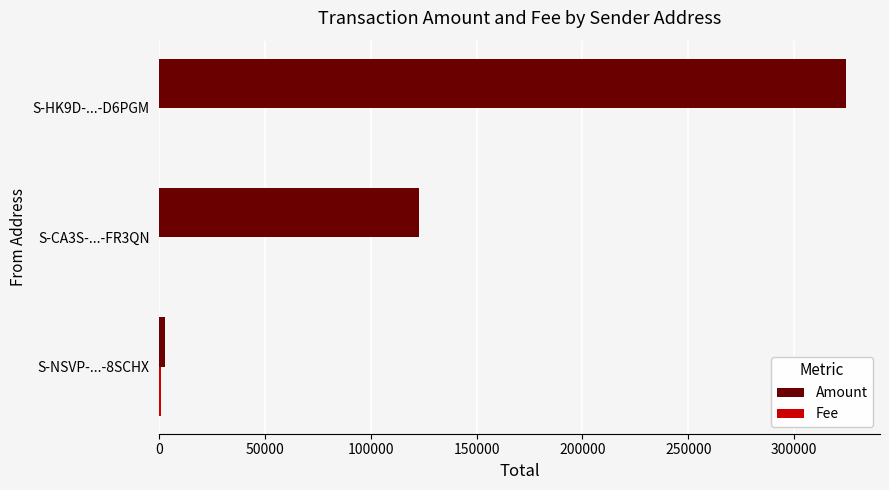

At which label is Amount closest to 163446?

S-CA3S-...-FR3QN